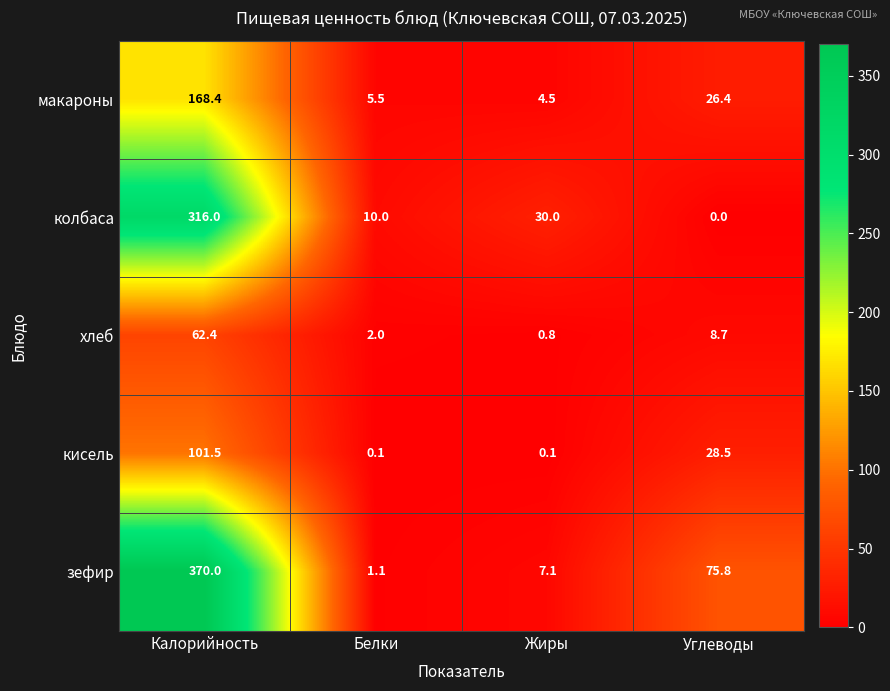

Where does the зефир series first go above 75?

Калорийность